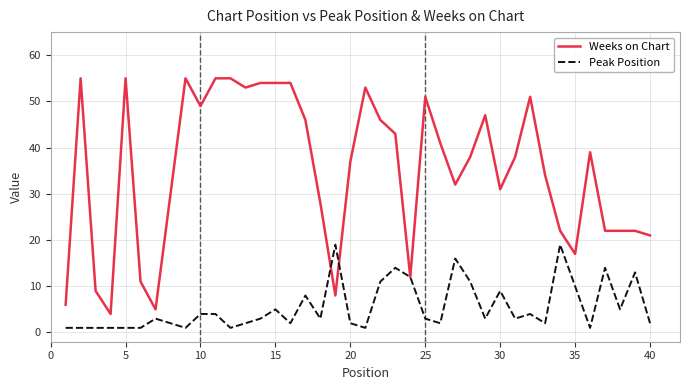

What is the maximum value shown in the chart?

55